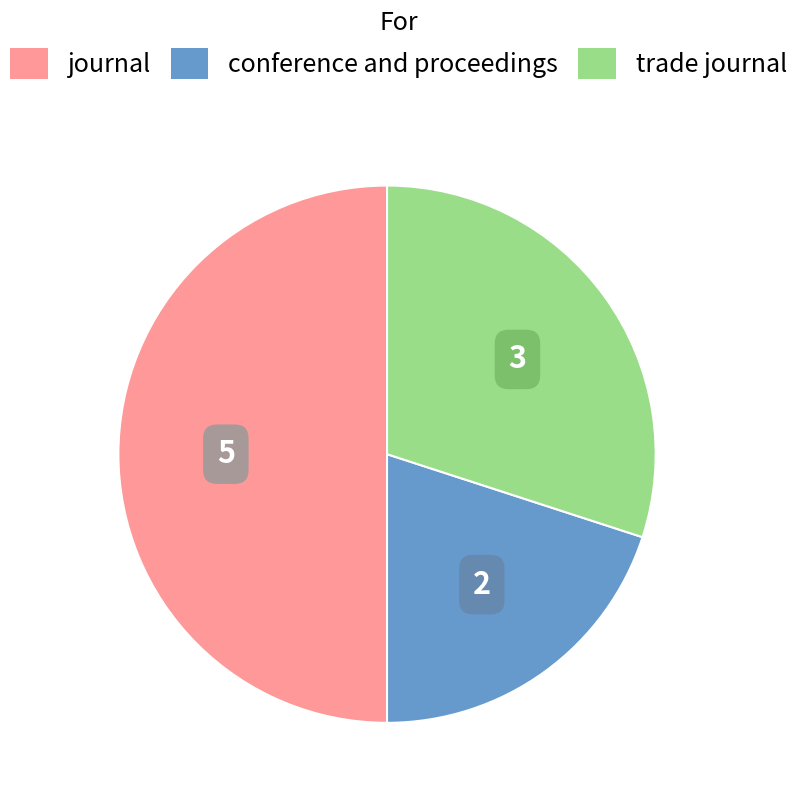

Does conference and proceedings account for over 50% of the chart?

No